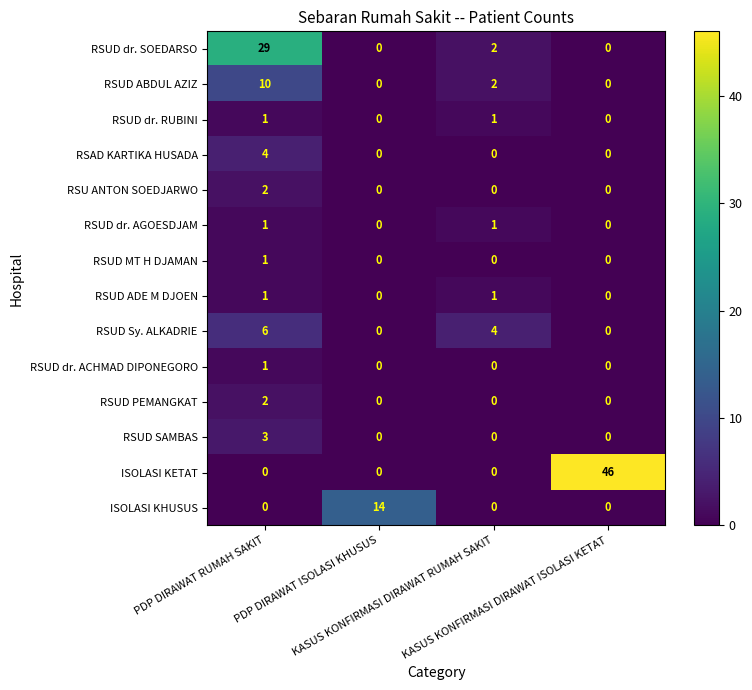

What is the spread (max minus min) of values at PDP DIRAWAT ISOLASI KHUSUS?

14